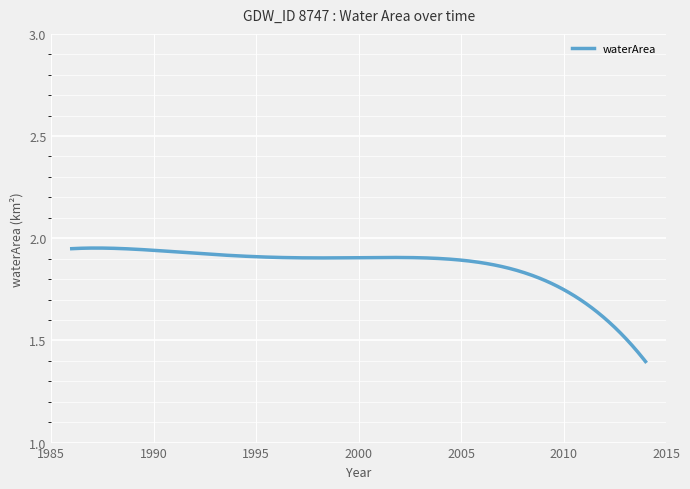

What is the difference between the maximum and minimum values?

0.6